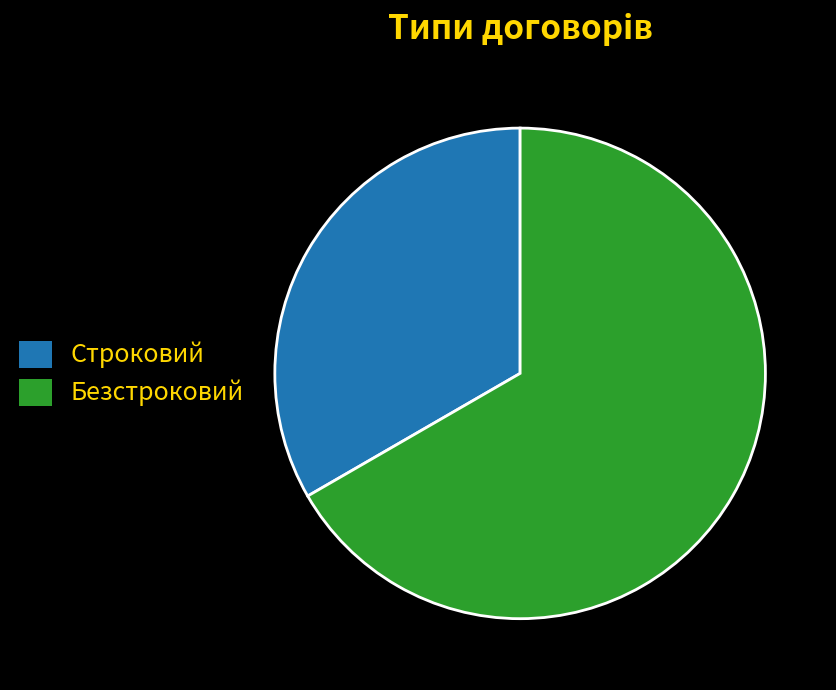

Does Строковий represent more than half of the total?

No